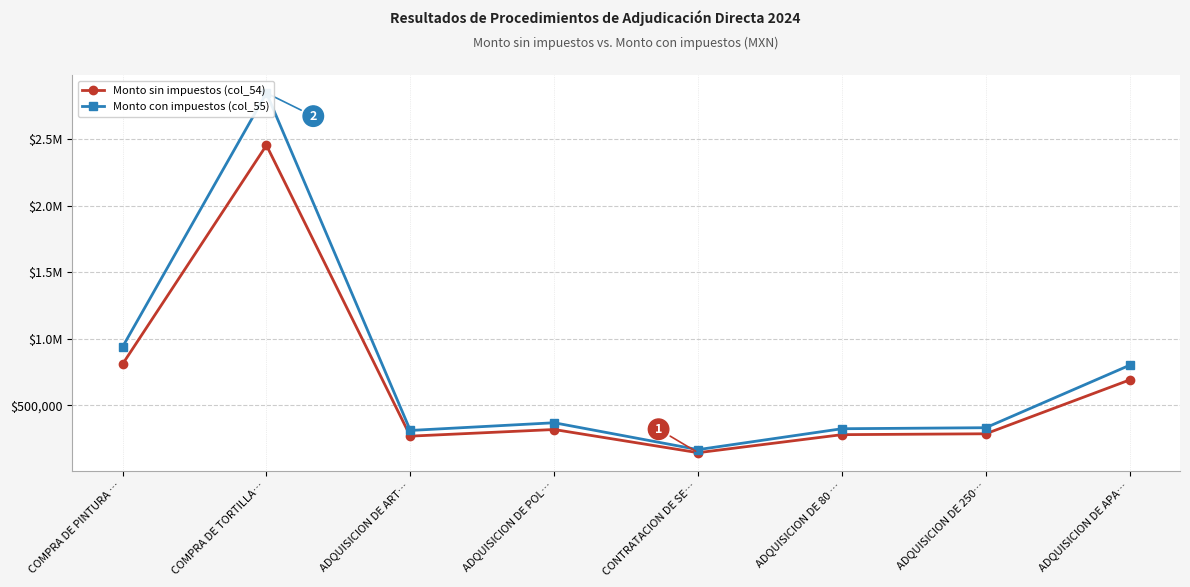

Which series has the widest spread of values?

Monto con impuestos (col_55)